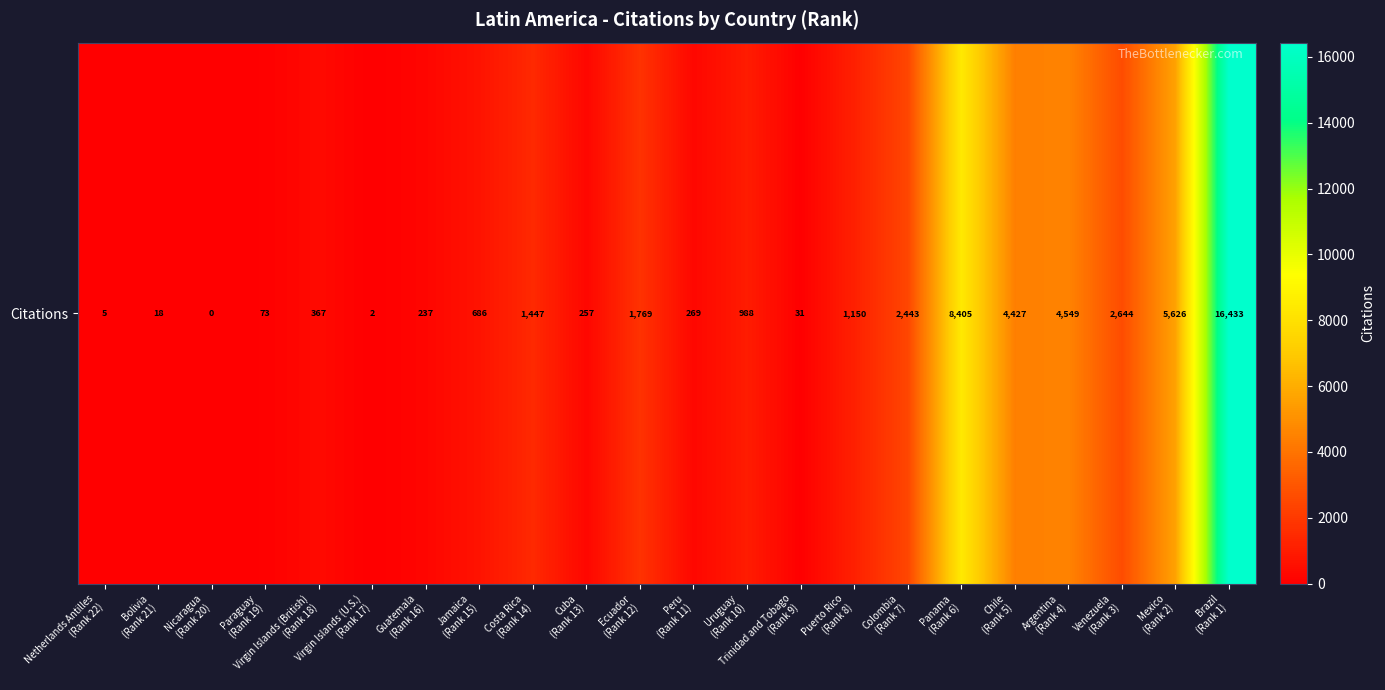

How many data points are less than 988?

11